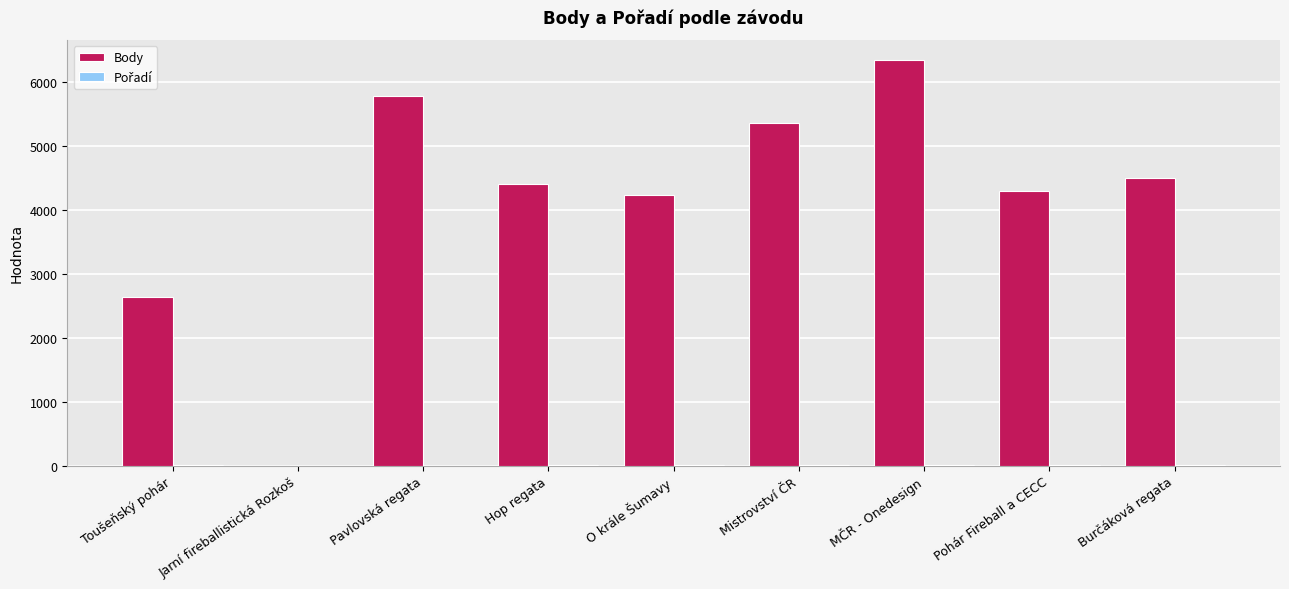

Count the number of data series in this chart.

2